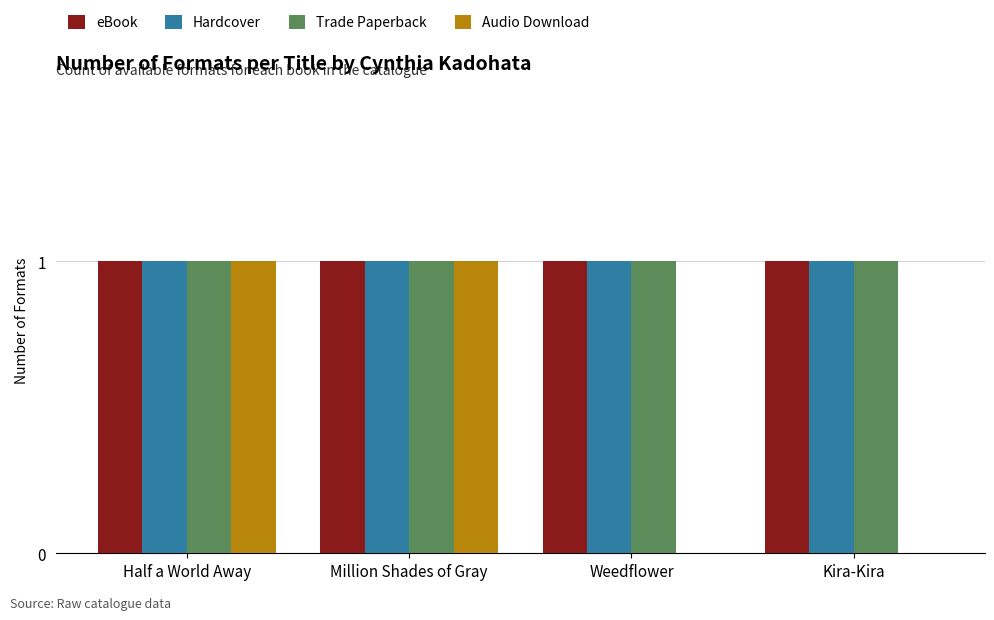

True or false: eBook has a value of 1 at Weedflower.

True